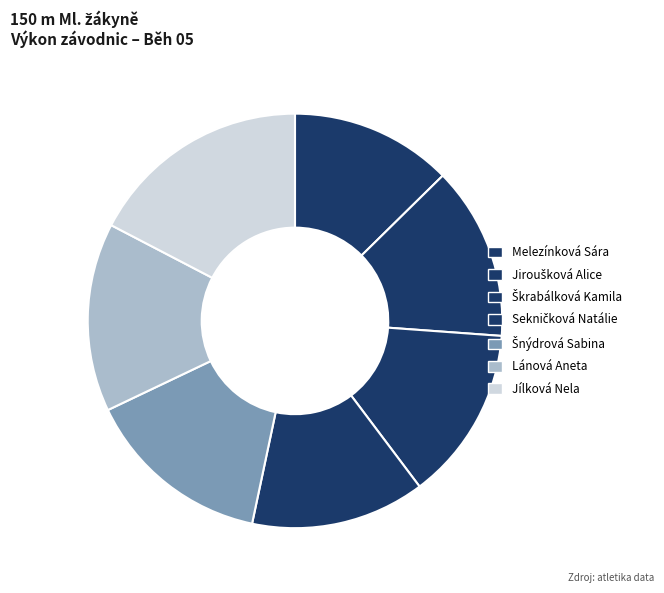

Which slice is the smallest?

Melezínková Sára